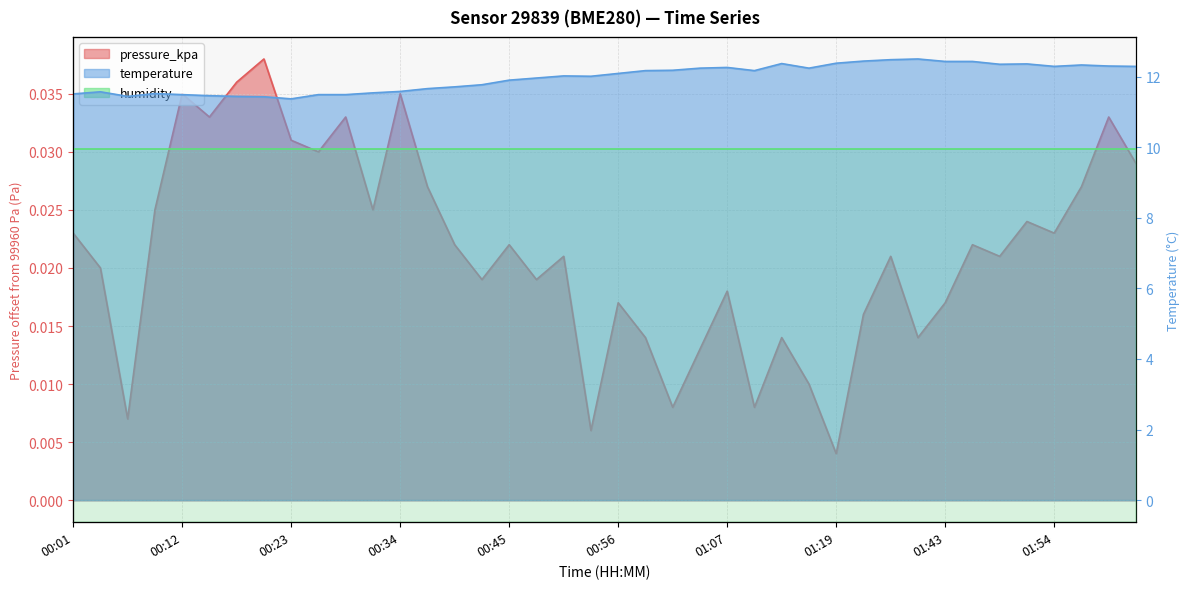

Does the chart display data point markers on the line(s)?

No